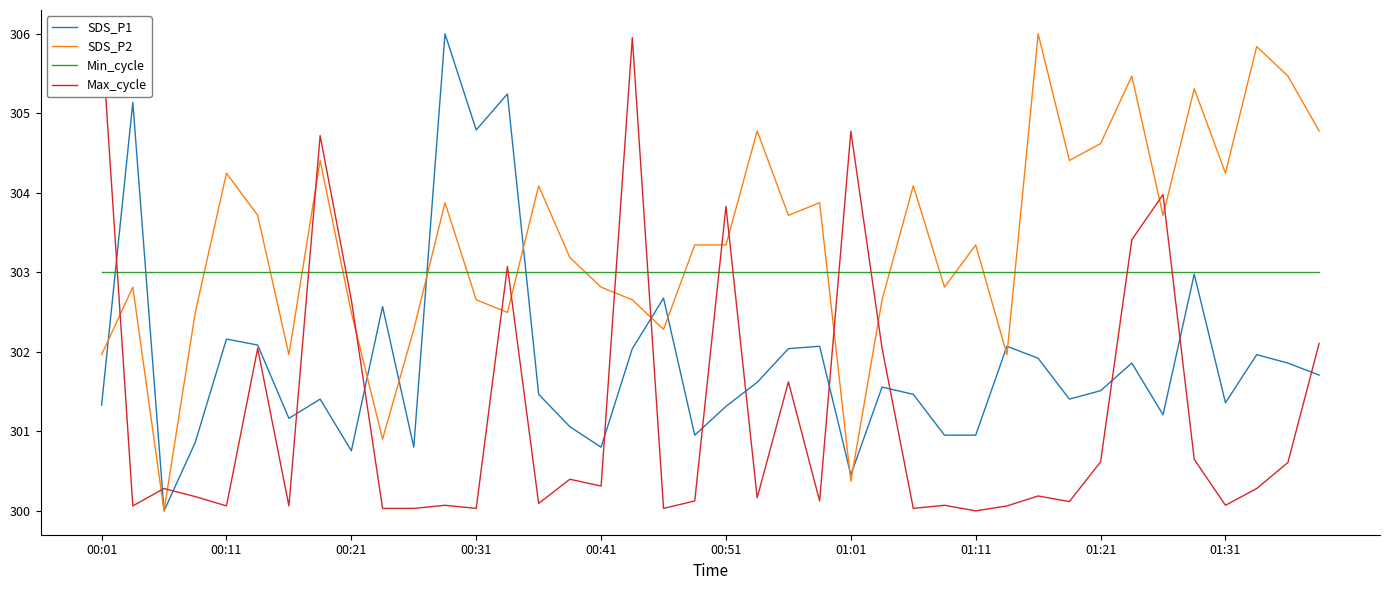

What are all the series names shown in the legend?

SDS_P1, SDS_P2, Min_cycle, Max_cycle